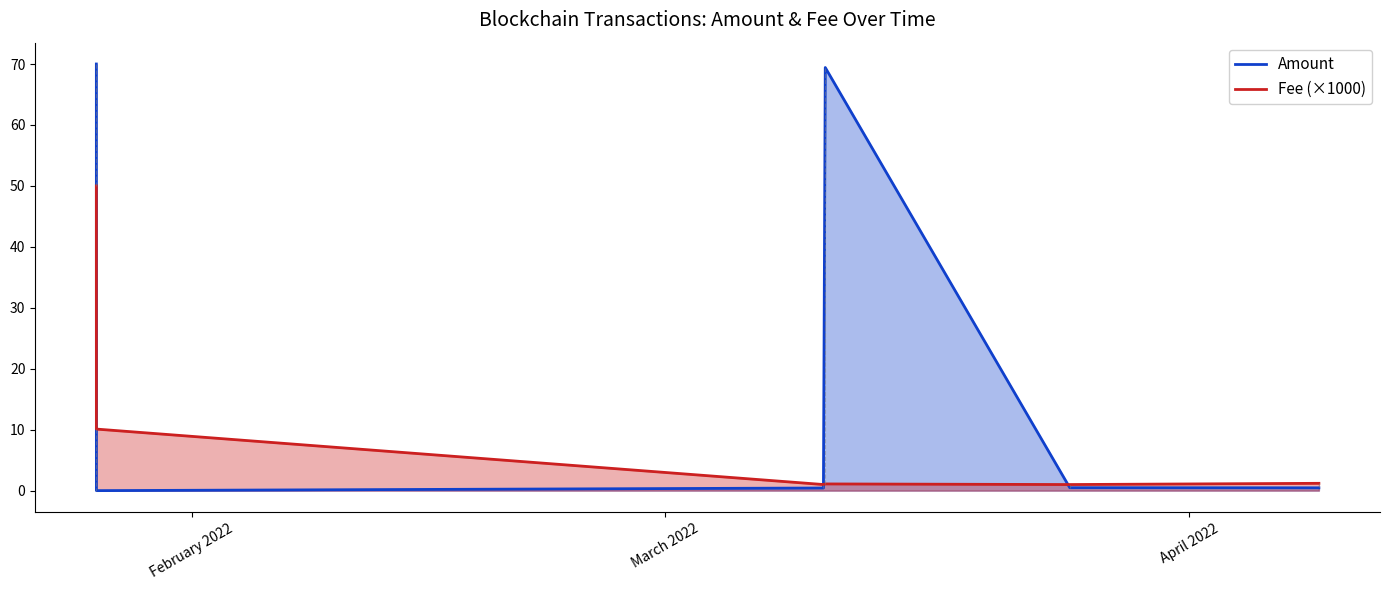

Which series has the widest spread of values?

Amount